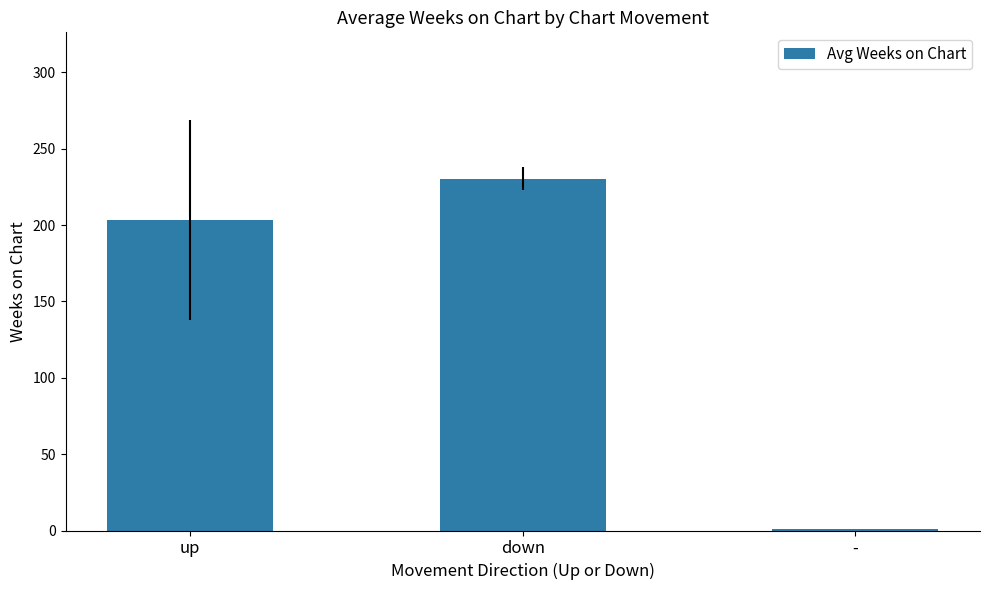

What is the maximum value shown in the chart?

230.5